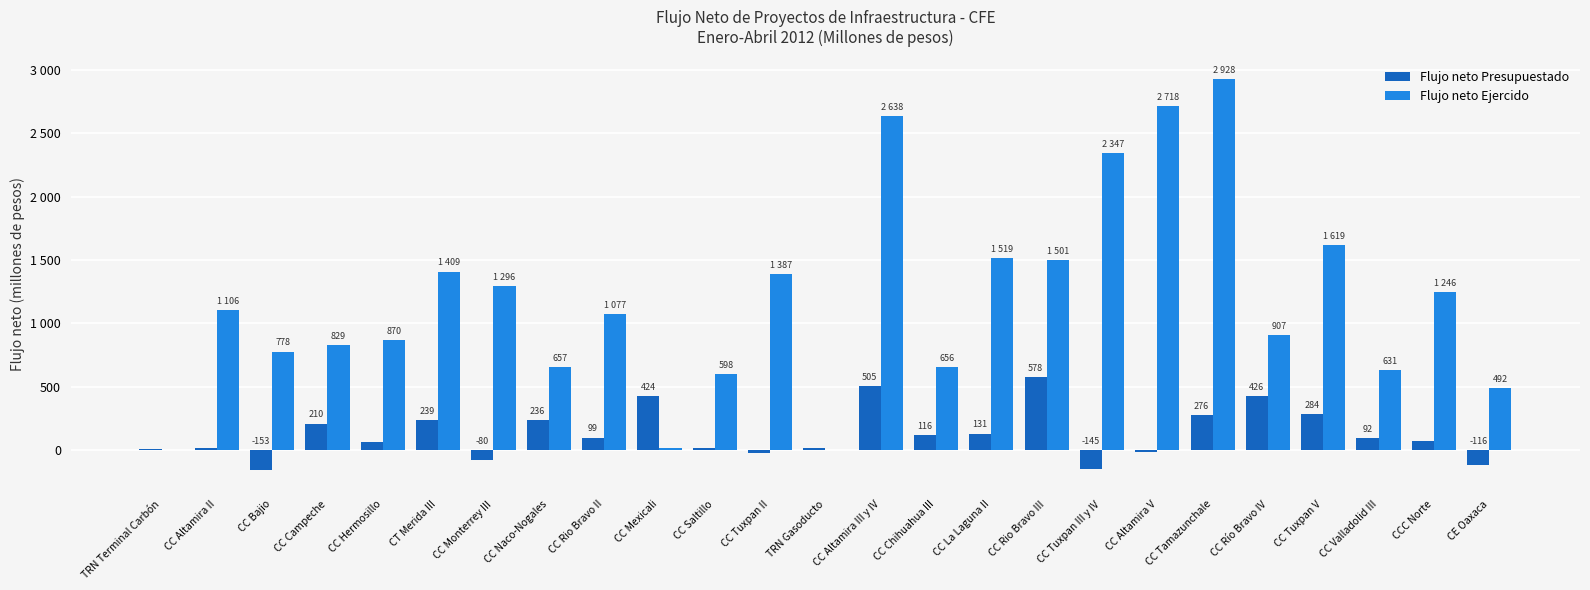

What is the spread (max minus min) of values at TRN Gasoducto?

15.0